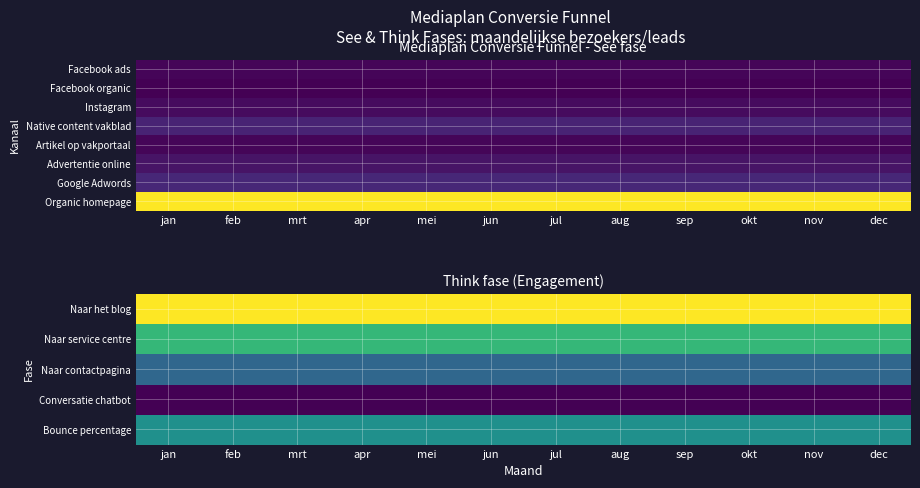

Rank the series by their maximum value, from lowest to highest.

Advertentie online, Conversatie chatbot, Google Adwords, Naar contactpagina, Bounce percentage, Naar service centre, Naar het blog, Organic homepage